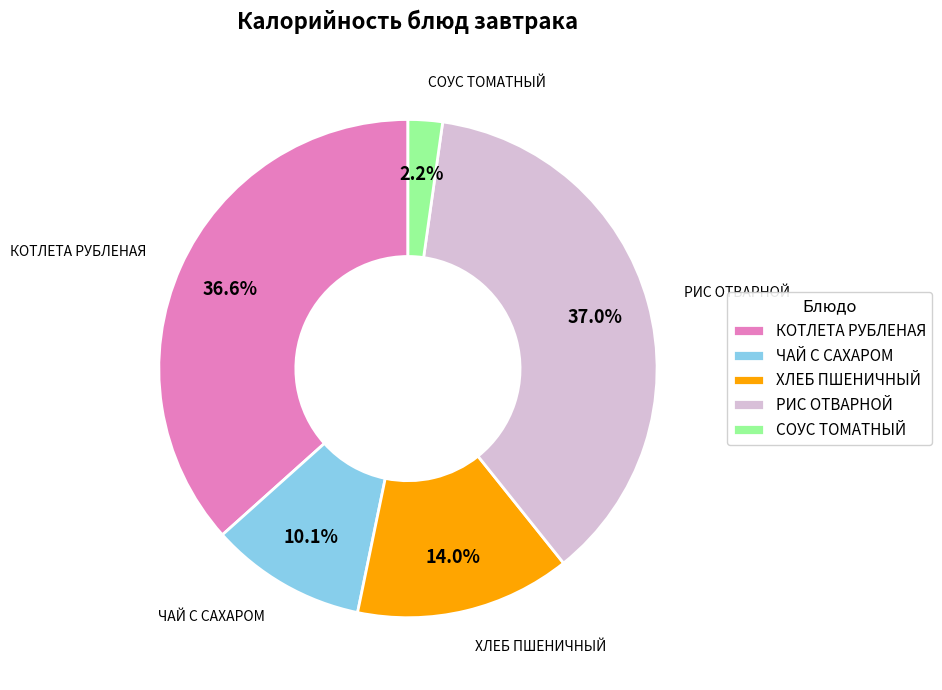

How many slices are in this pie chart?

5